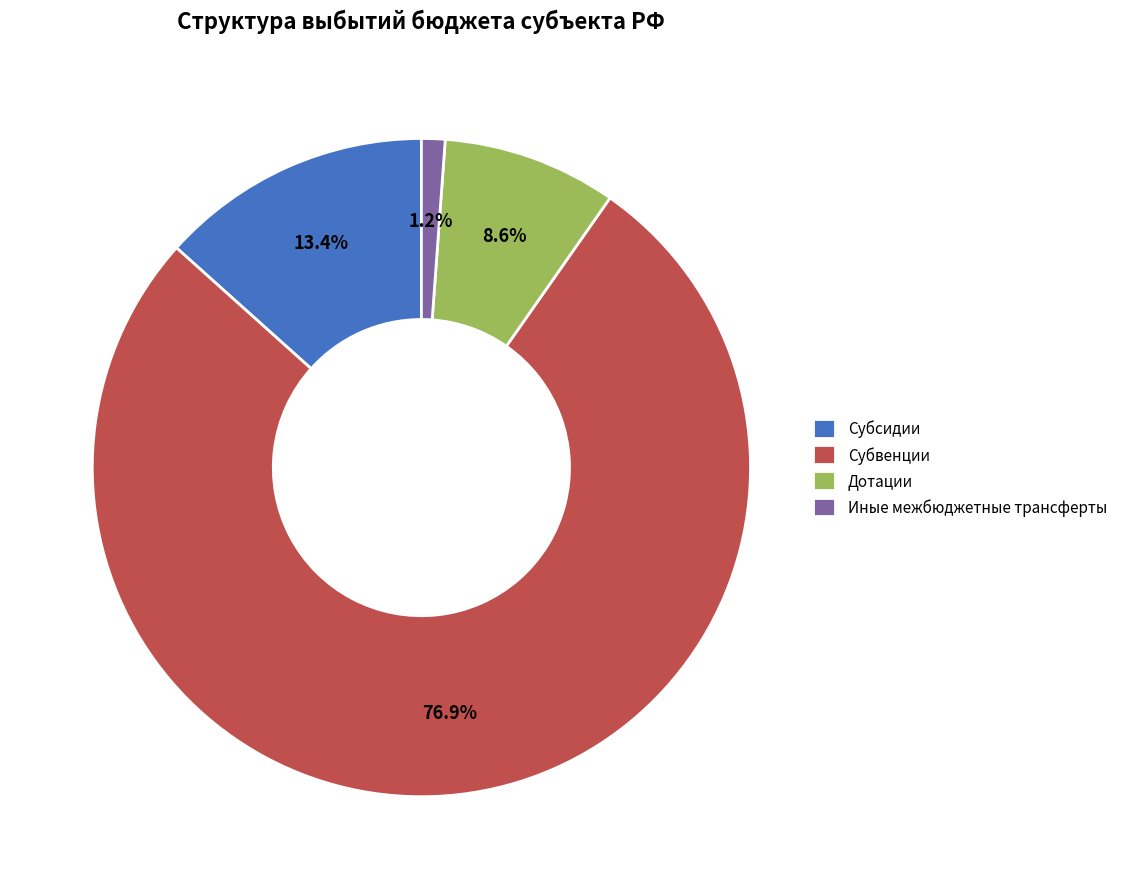

Count the number of slices in the pie.

4